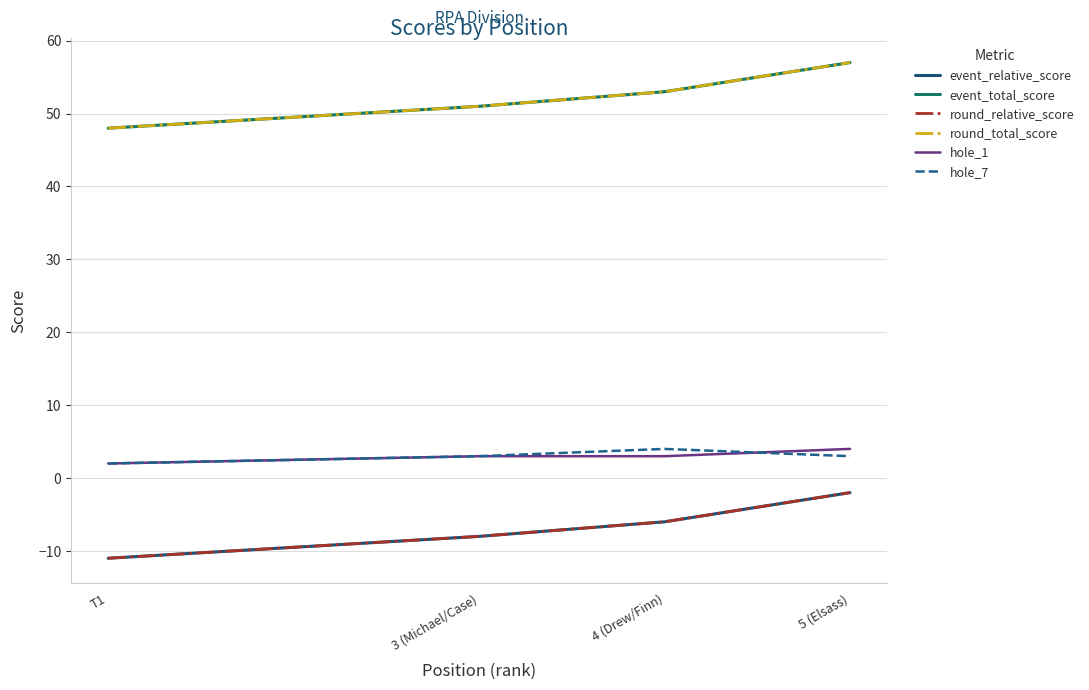

True or false: hole_1 and event_total_score cross at least once.

False